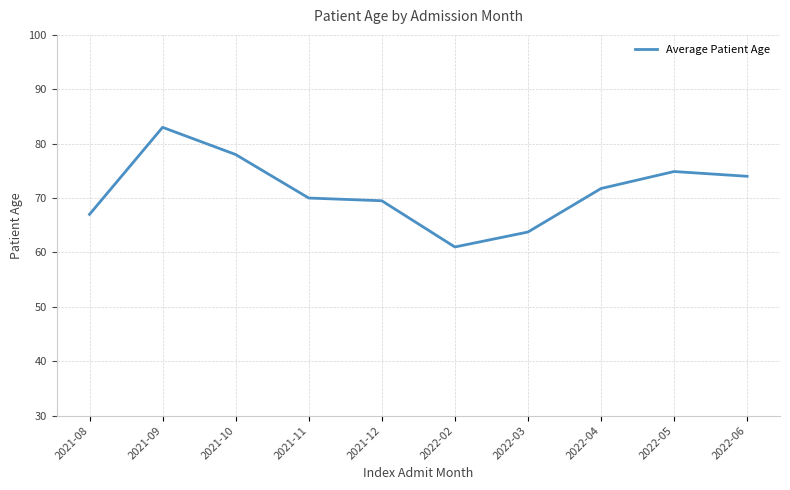

What position from the right is 2021-11?

7